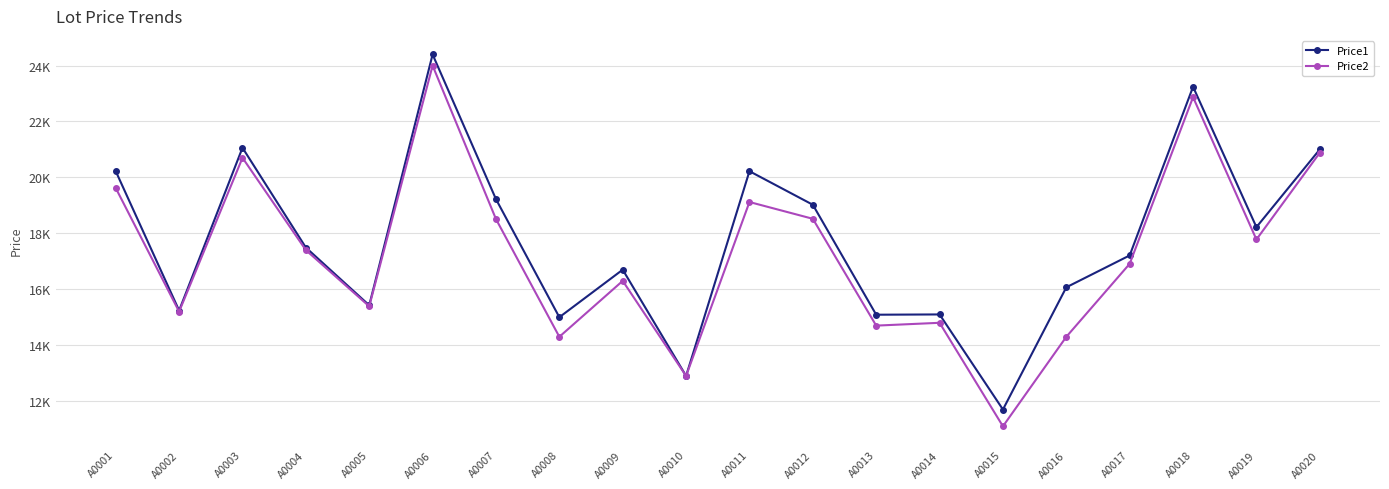

What are all the series names shown in the legend?

Price1, Price2